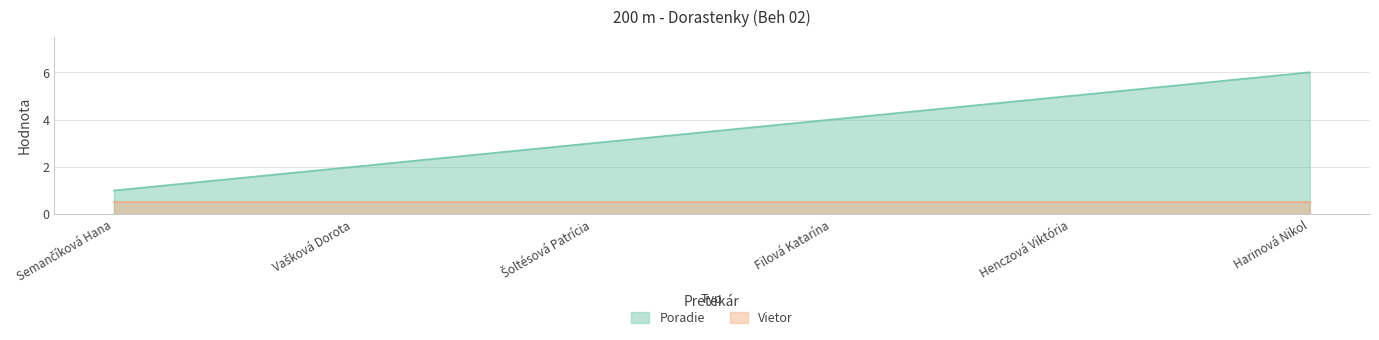

Reading left to right, what are all the values shown in this chart?

Semančíková Hana=1	Vašková Dorota=2	Šoltésová Patrícia=3	Filová Katarína=4	Henczová Viktória=5	Harinová Nikol=6